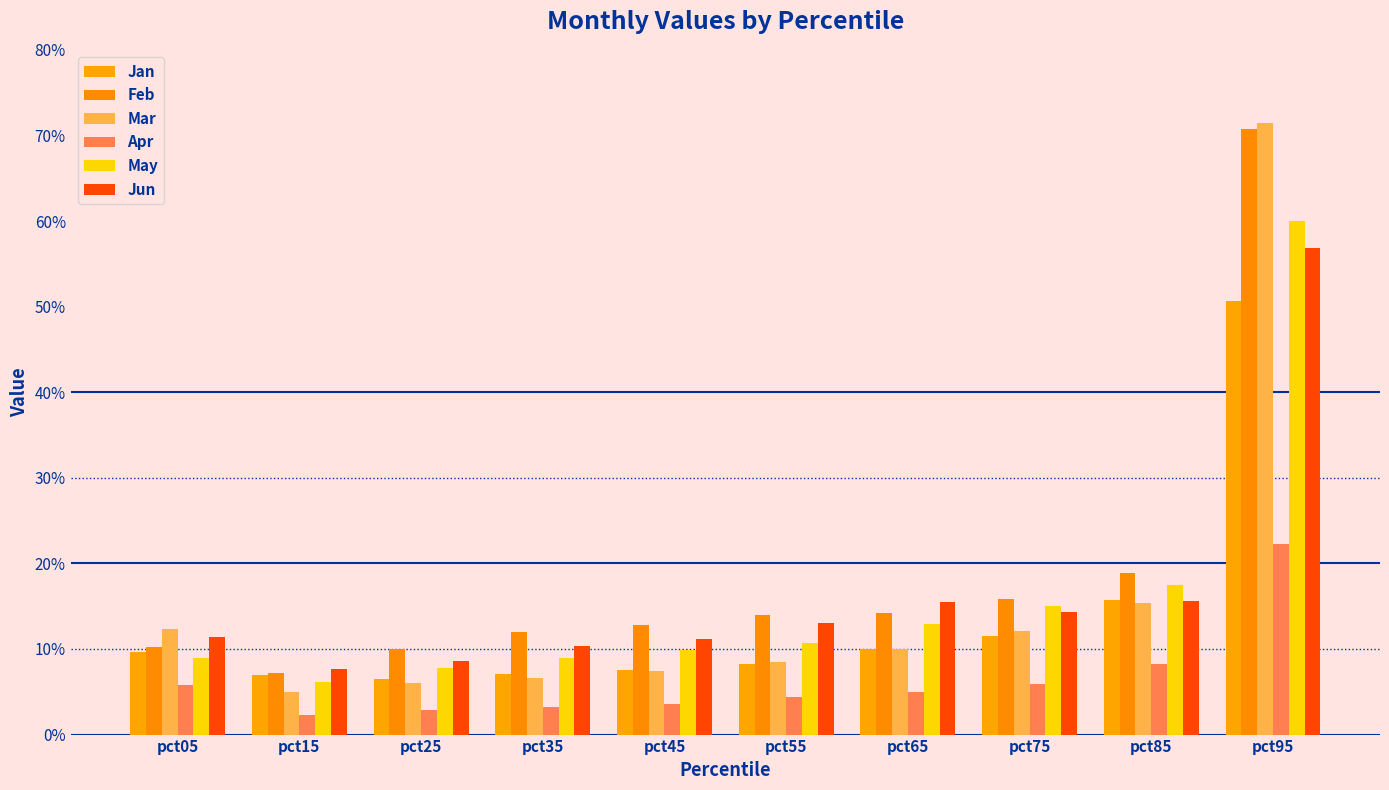

Does the chart contain any negative values?

No